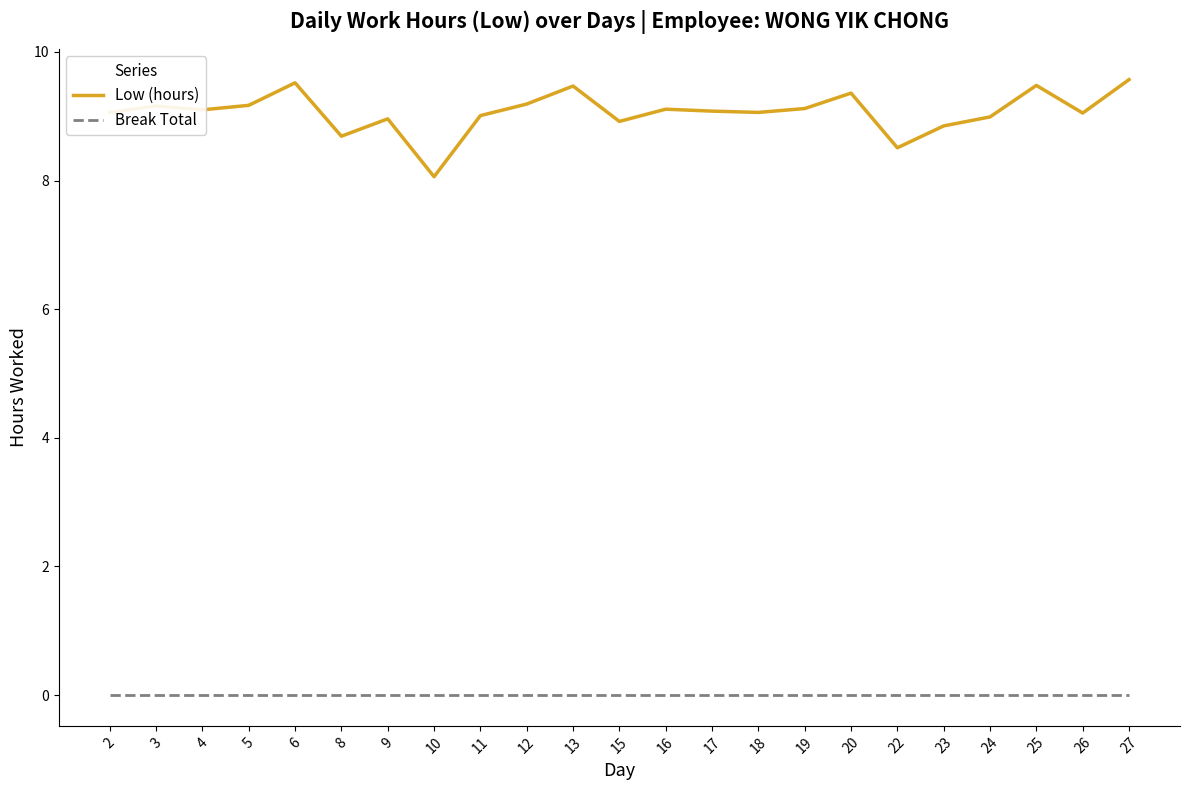

Is the value of Low (hours) at 17 greater than the value of Break Total at 10?

Yes